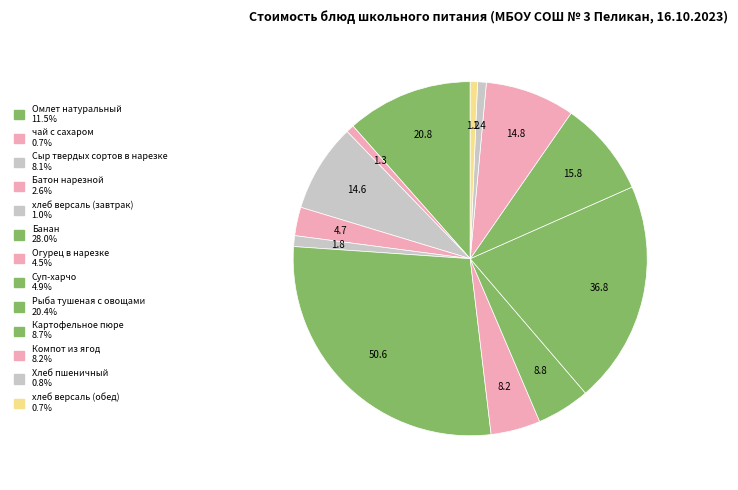

Is Огурец в нарезке the majority of the pie?

No